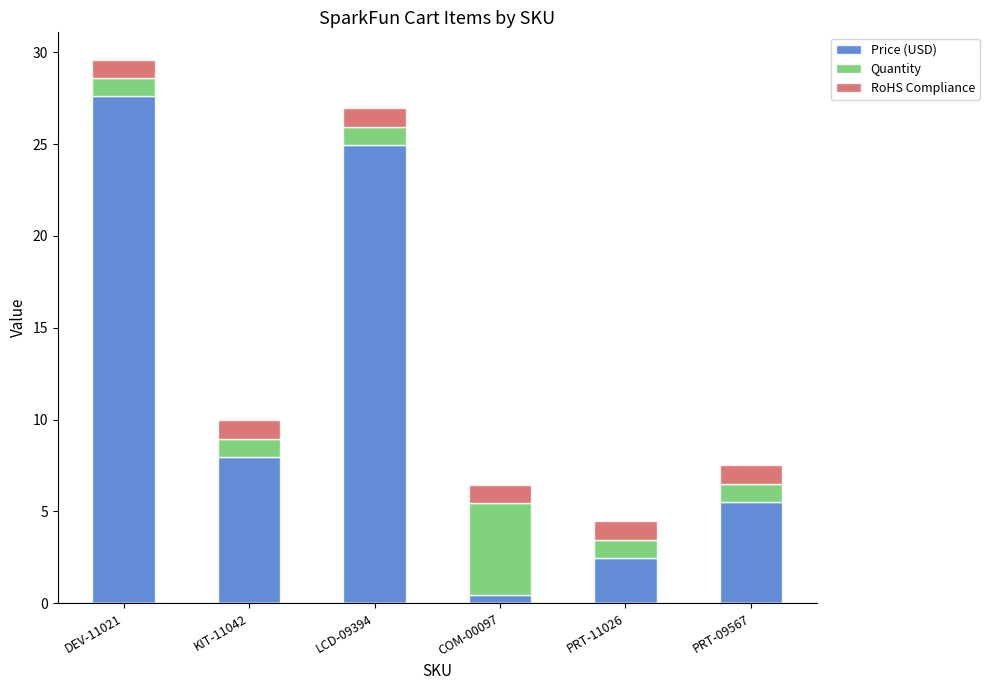

Is it true that Price (USD) equals 2.5 at PRT-11026?

True